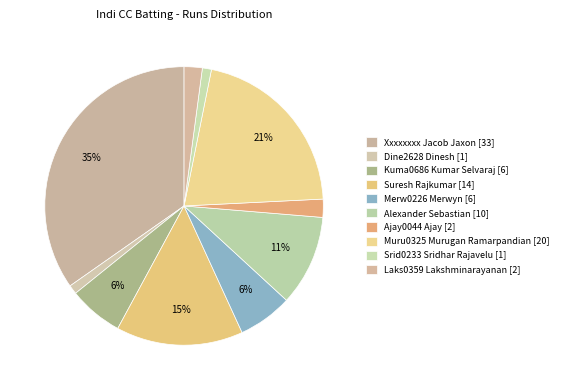

True or false: Dine2628 Dinesh accounts for 14% of the total.

False